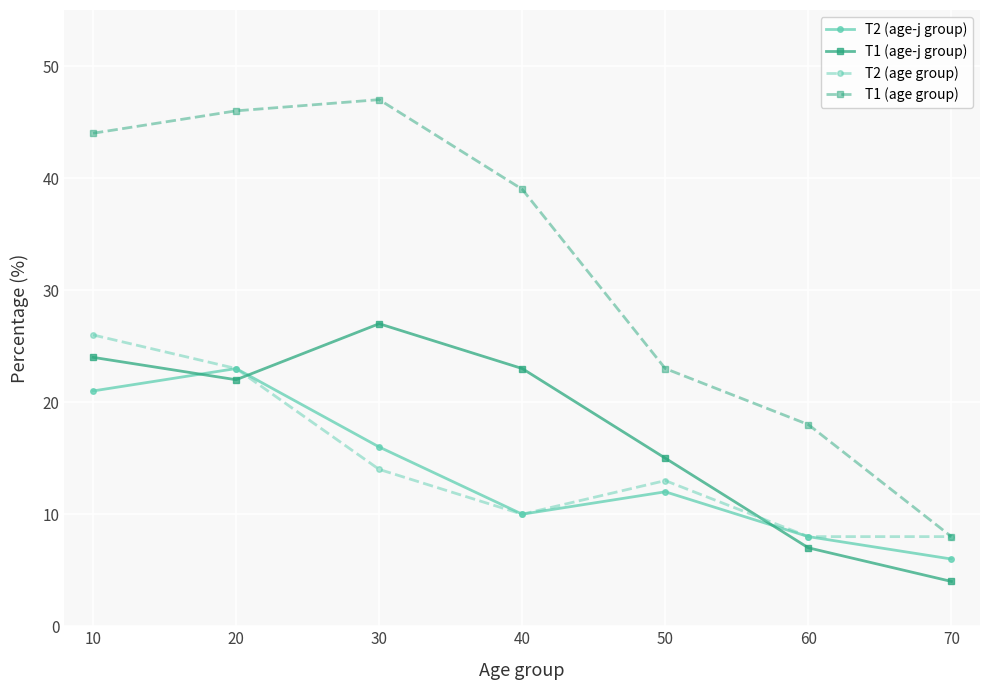

Does the chart display data point markers on the line(s)?

Yes